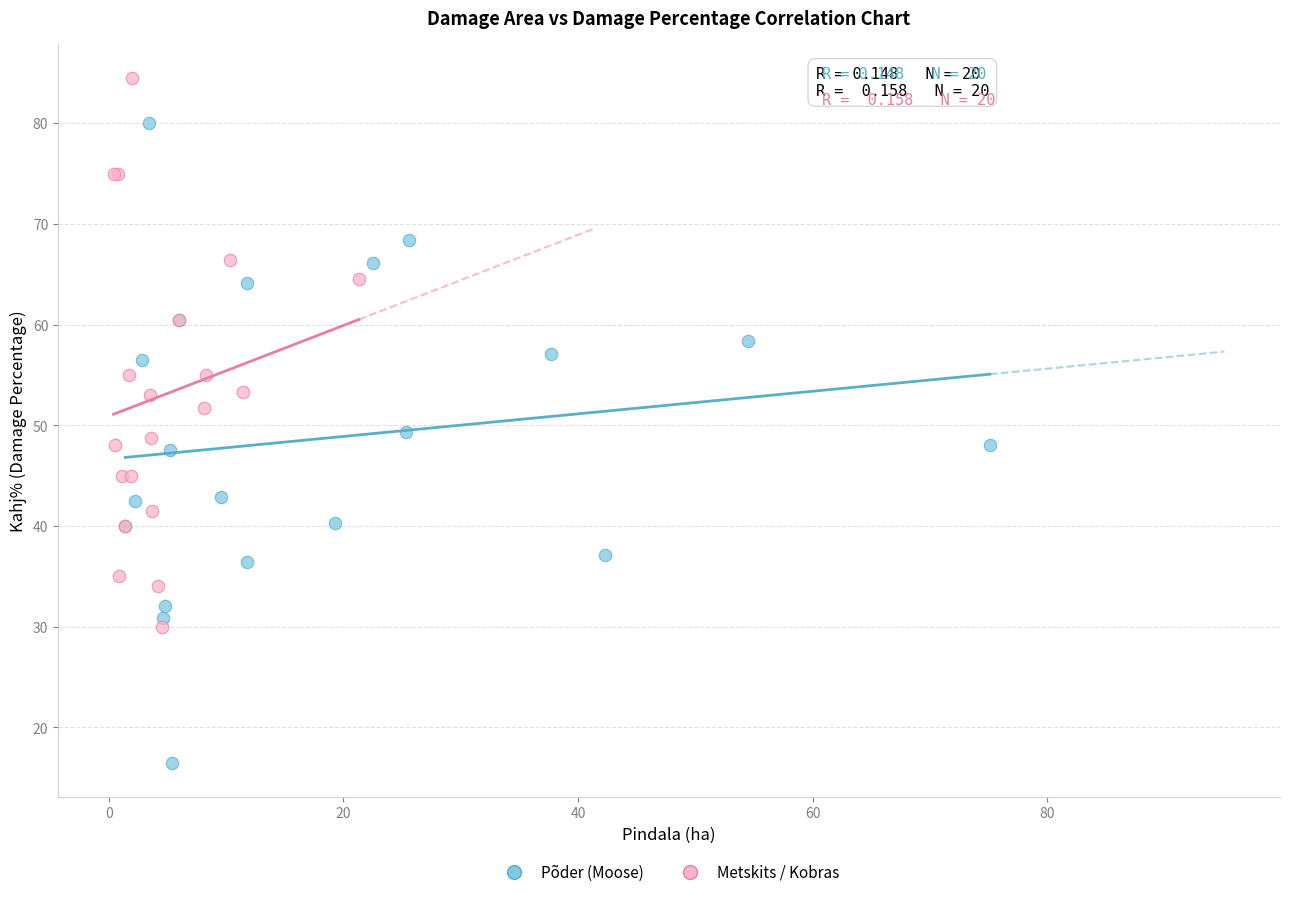

Which series has the largest Y range (max minus min)?

Põder (Moose)